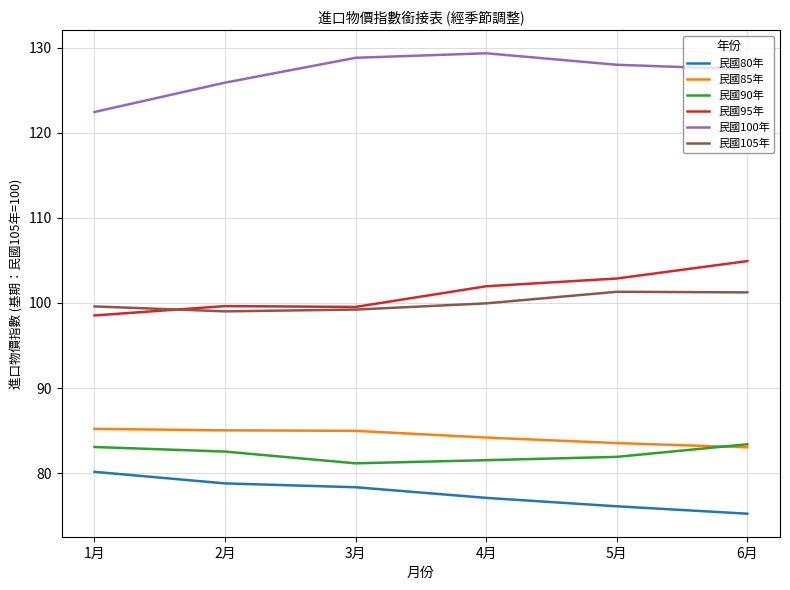

Is the value of 民國105年 at 4月 greater than the value of 民國90年 at 3月?

Yes